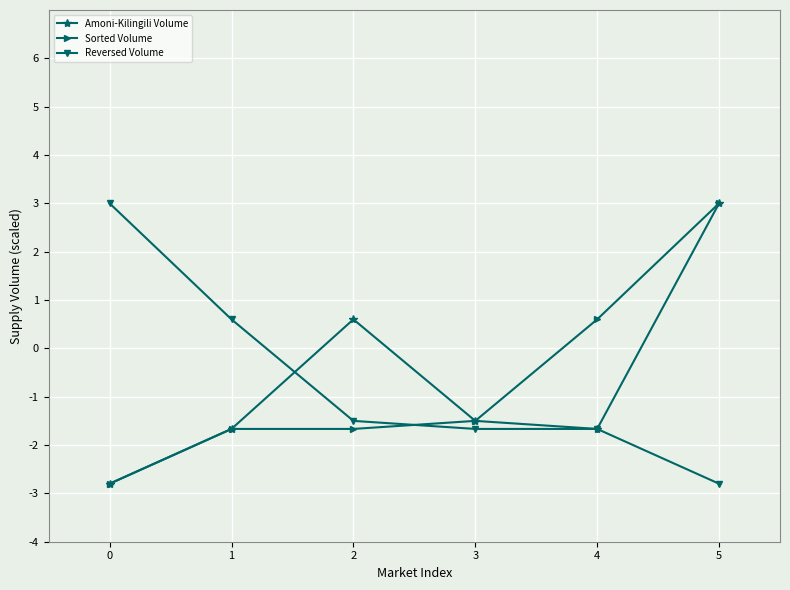

Does the chart have visible grid lines?

Yes